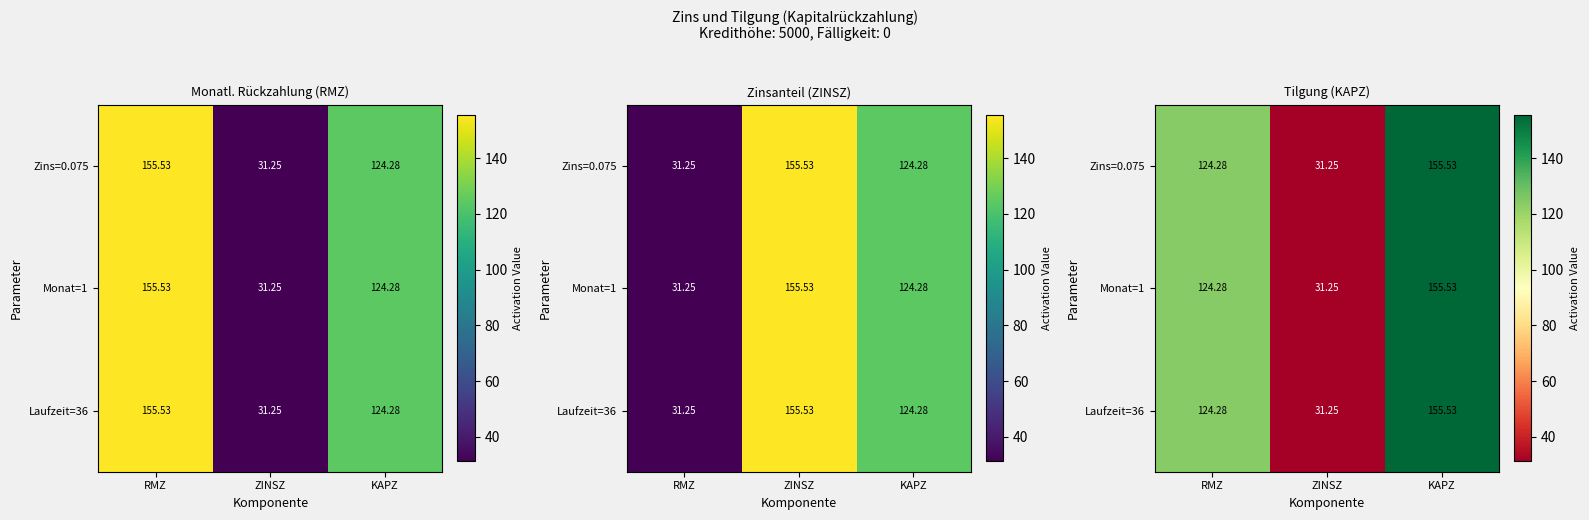

At which category is the sum across all series the highest?

KAPZ